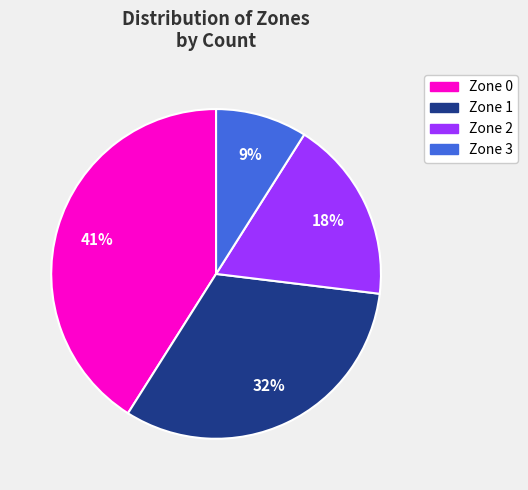

To the nearest percent, what percentage of the pie is Zone 3?

9%